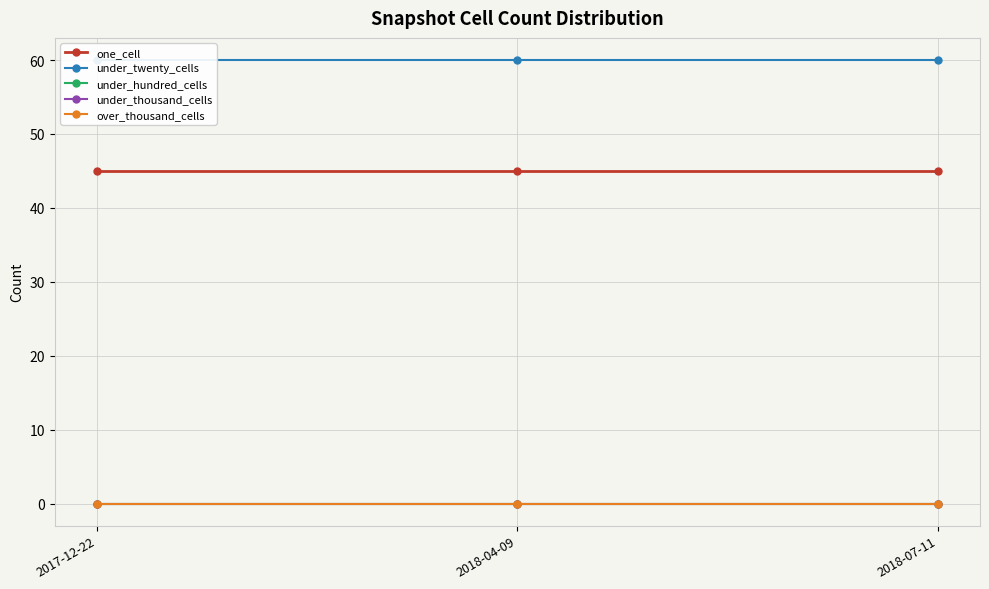

Which series has the largest total across all categories?

under_twenty_cells